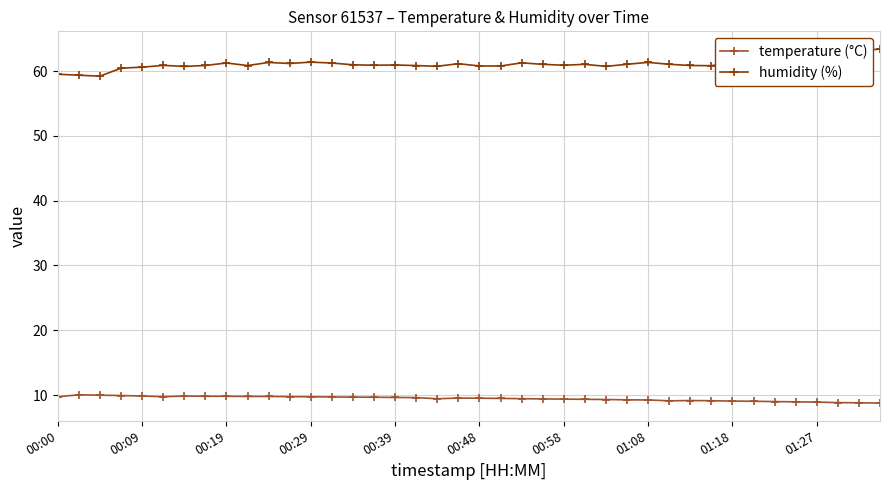

Which series has the largest range (max minus min)?

humidity (%)